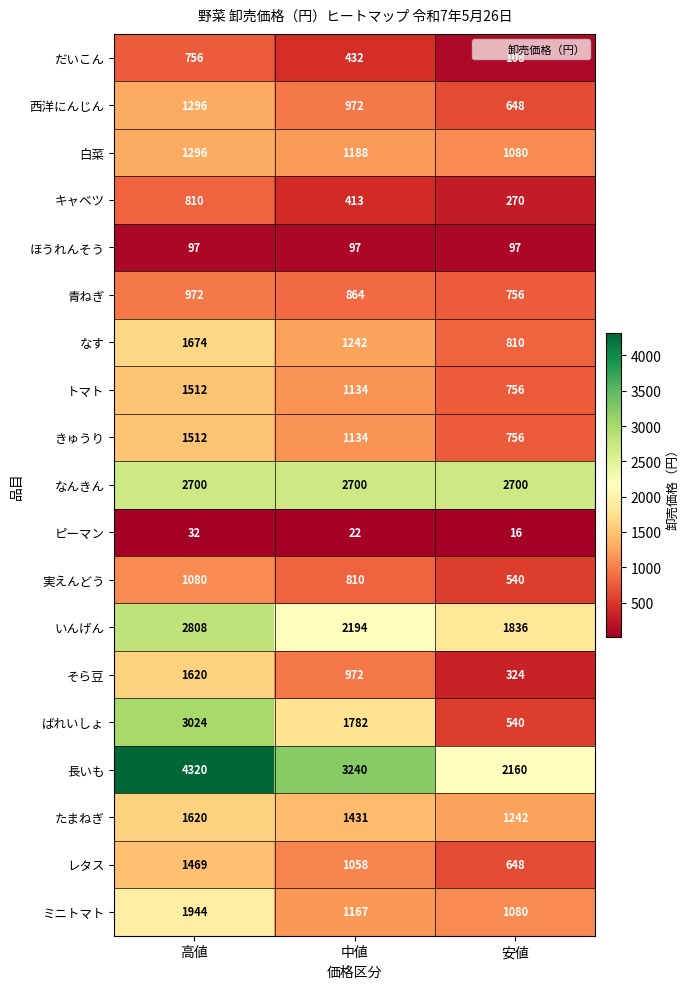

What is the difference between the highest and lowest values at 安値?

2684